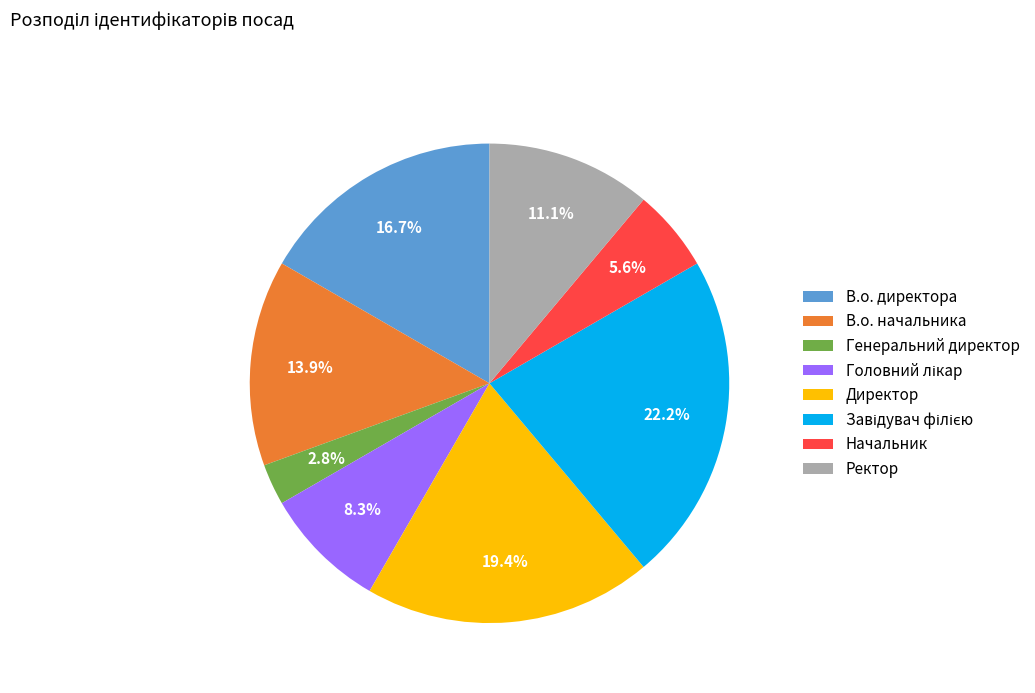

Which category has the smallest portion of the pie?

Генеральний директор